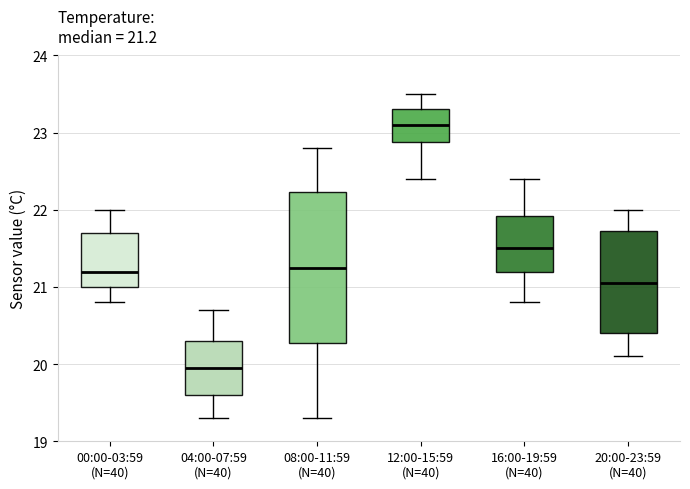

Which box has the highest median line?

12:00-15:59 (N=40)